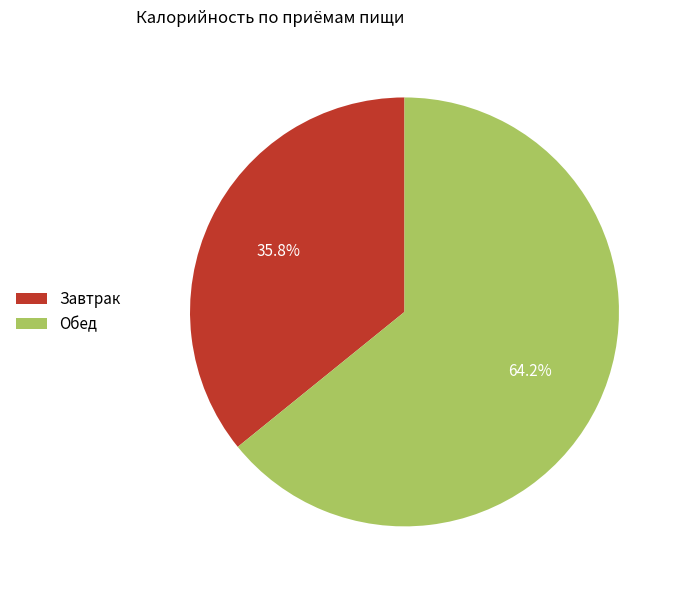

Rank the categories by value from lowest to highest.

Завтрак, Обед